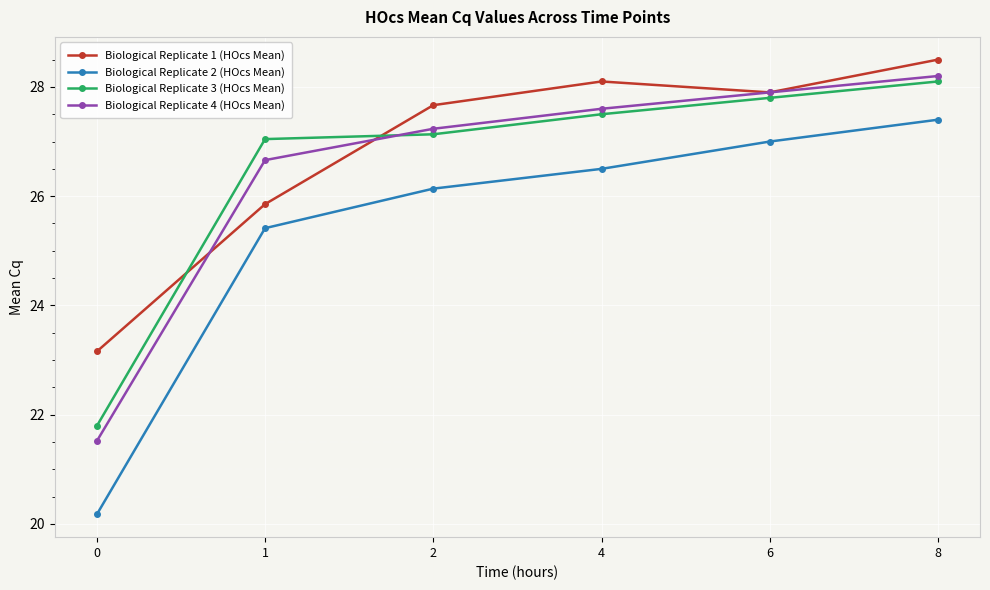

Rank the series by their maximum value, from lowest to highest.

Biological Replicate 2 (HOcs Mean), Biological Replicate 3 (HOcs Mean), Biological Replicate 4 (HOcs Mean), Biological Replicate 1 (HOcs Mean)